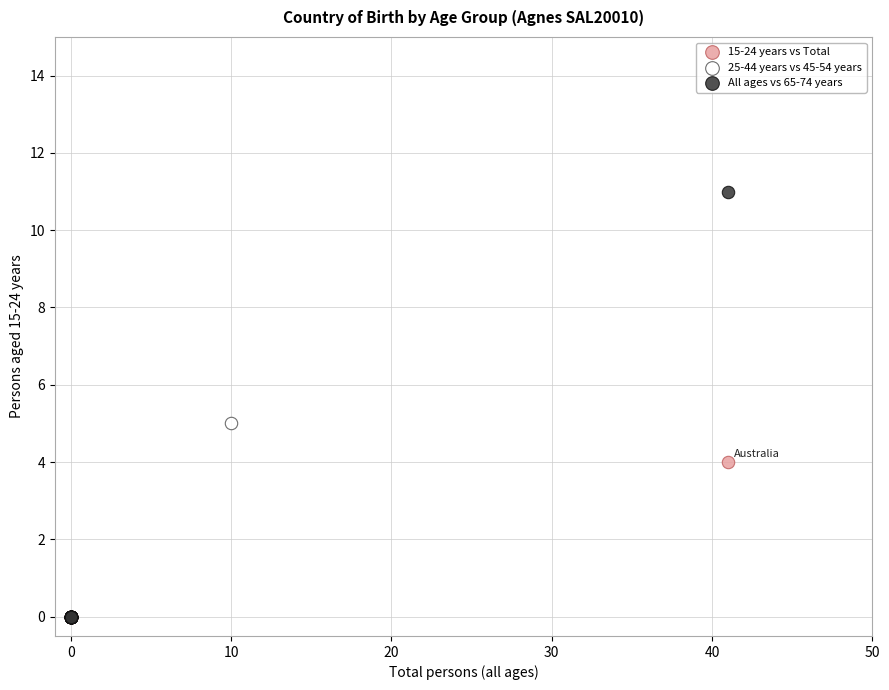

Which series reaches the maximum Y coordinate?

All ages vs 65-74 years